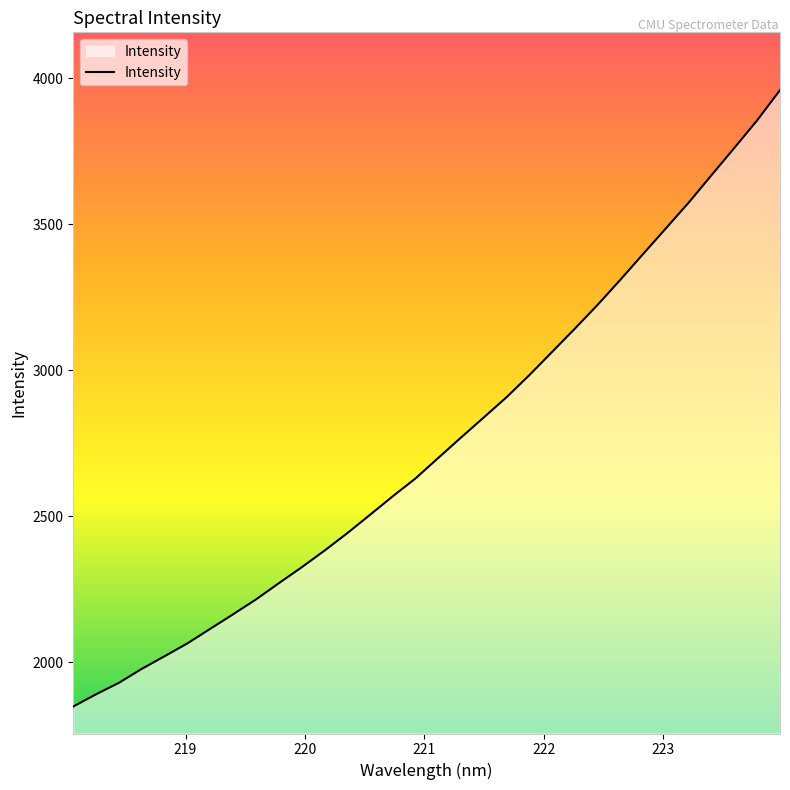

What is the difference between the maximum and minimum values?

2111.1